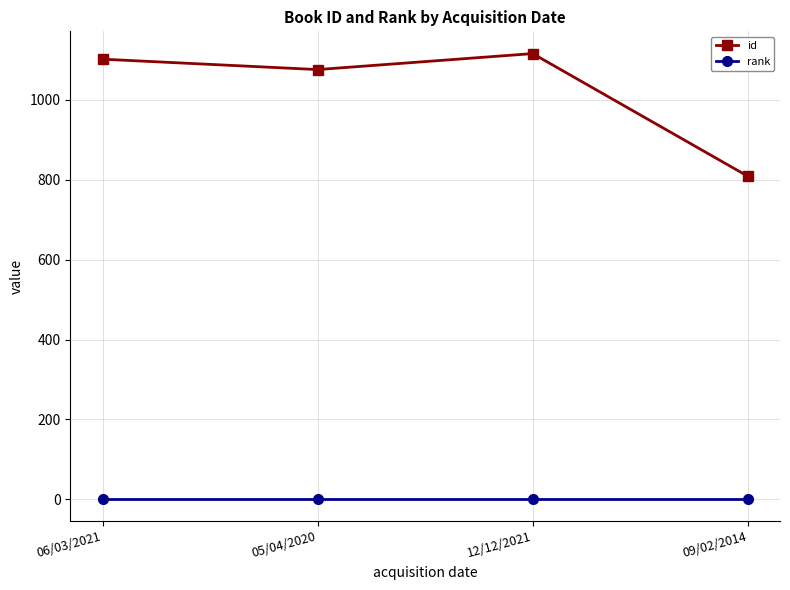

True or false: rank and id intersect in this chart.

False